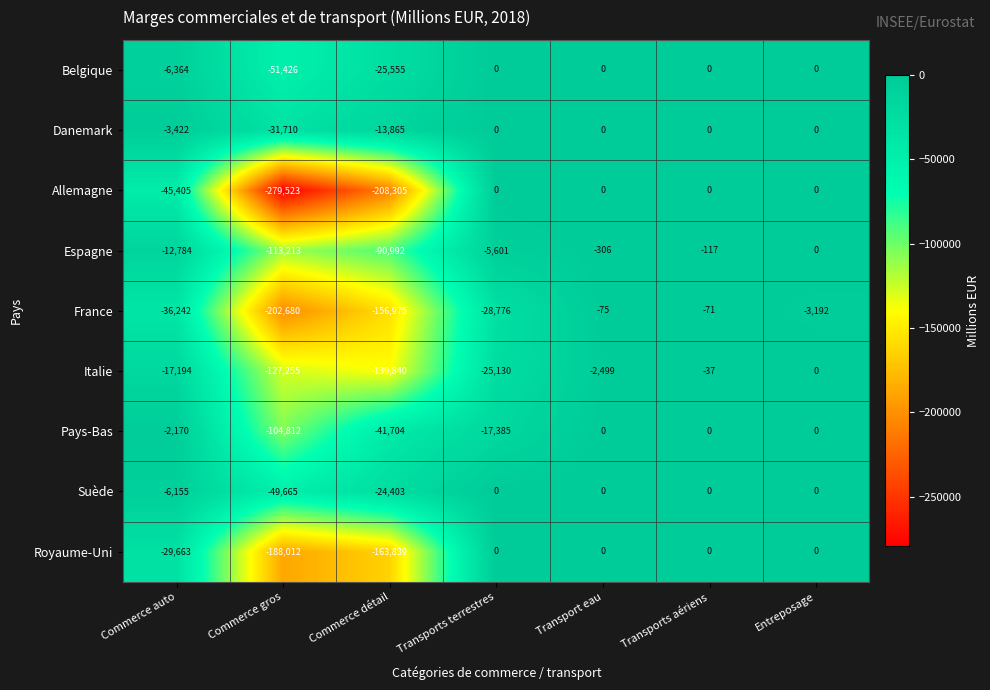

What is the sum of all Royaume-Uni values?

-381514